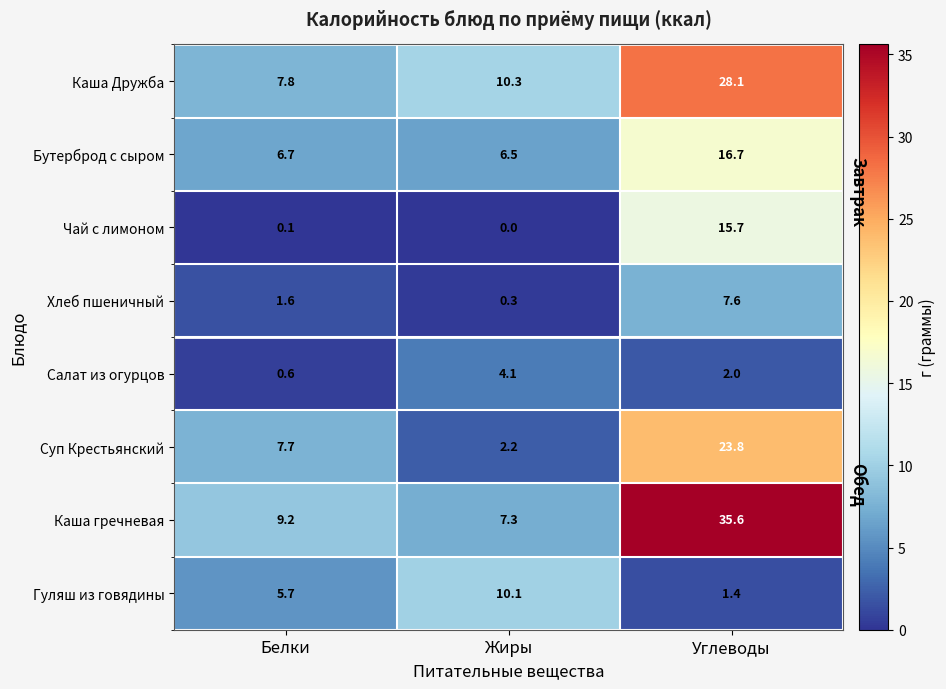

Count the number of categories in the chart.

3